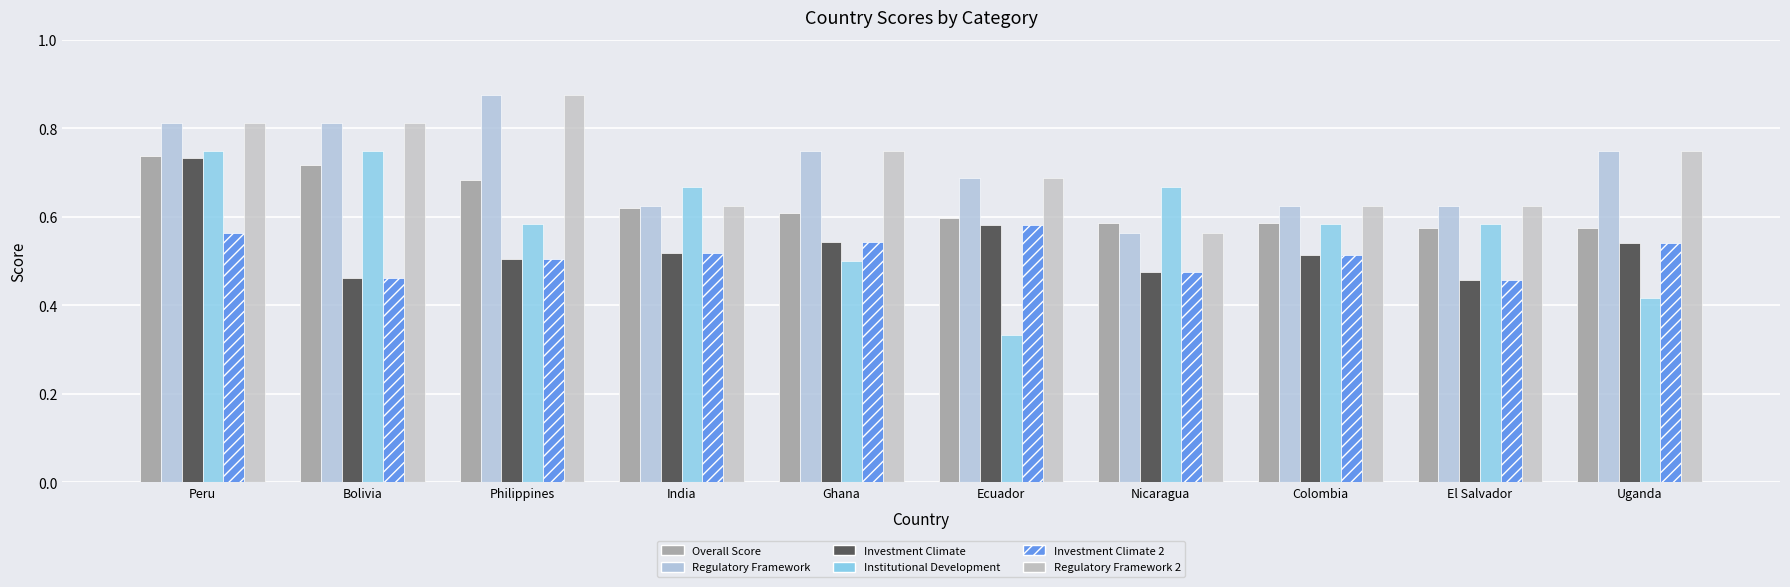

How many groups of bars are there?

10